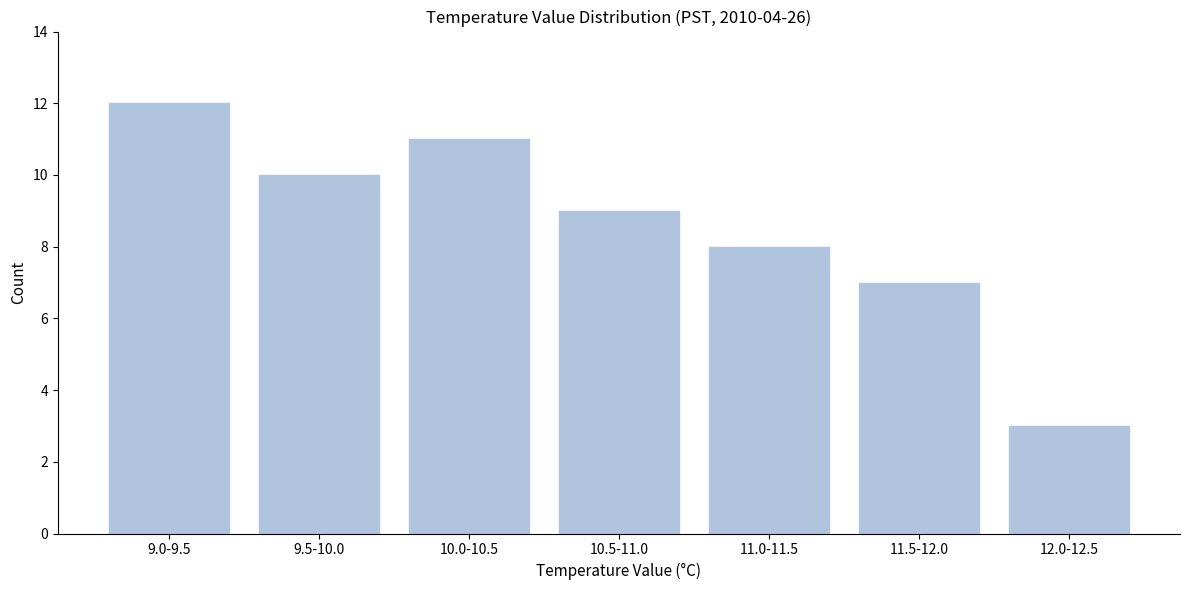

Reading left to right, extract all data points from this chart.

12	10	11	9	8	7	3